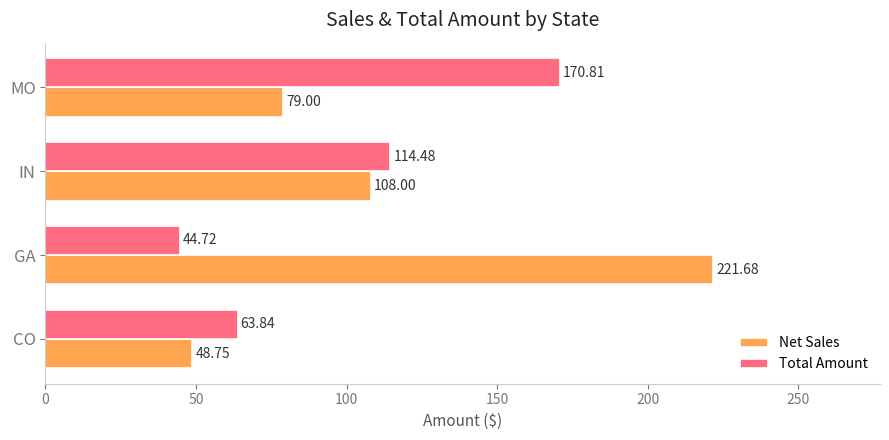

What is the average value of the Total Amount series?

98.5